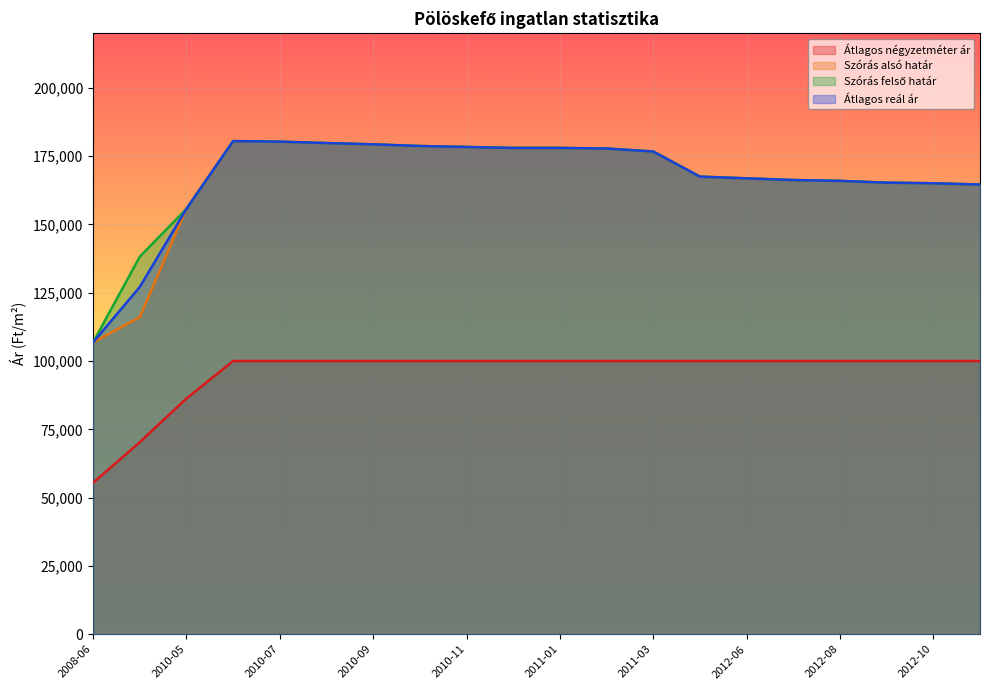

Reading left to right, extract all data points from this chart.

Átlagos négyzetméter ár: 55422	70281	86281	100000	100000	100000	100000	100000	100000	100000	100000	100000	100000	100000	100000	100000	100000	100000	100000	100000
Szórás alsó határ: 106824	116043	155683	180489	180282	179765	179302	178689	178334	177980	177980	177778	176676	167477	166853	166234	165926	165270	165053	164576
Szórás felső határ: 106824	138169	155683	180489	180282	179765	179302	178689	178334	177980	177980	177778	176676	167477	166853	166234	165926	165270	165053	164576
Átlagos reál ár: 106824	127106	155683	180489	180282	179765	179302	178689	178334	177980	177980	177778	176676	167477	166853	166234	165926	165270	165053	164576